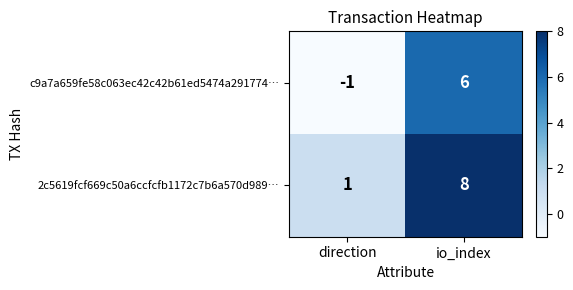

Count the number of categories in the chart.

2